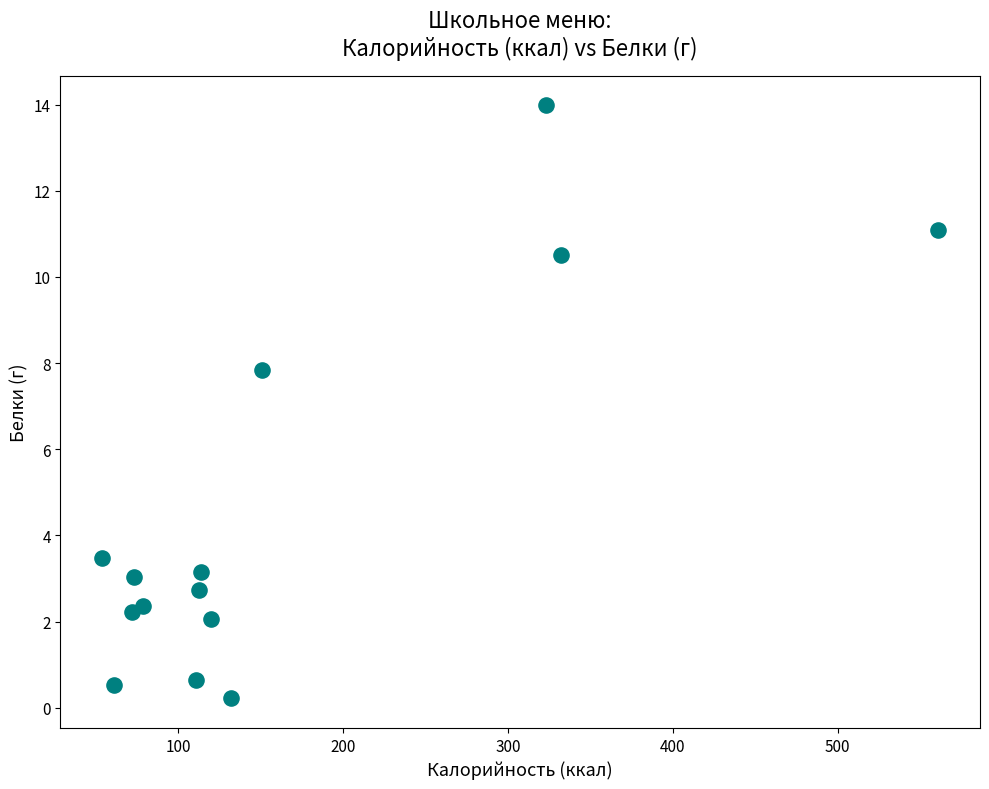

What Y value in the scatter plot is closest to 7?

7.8